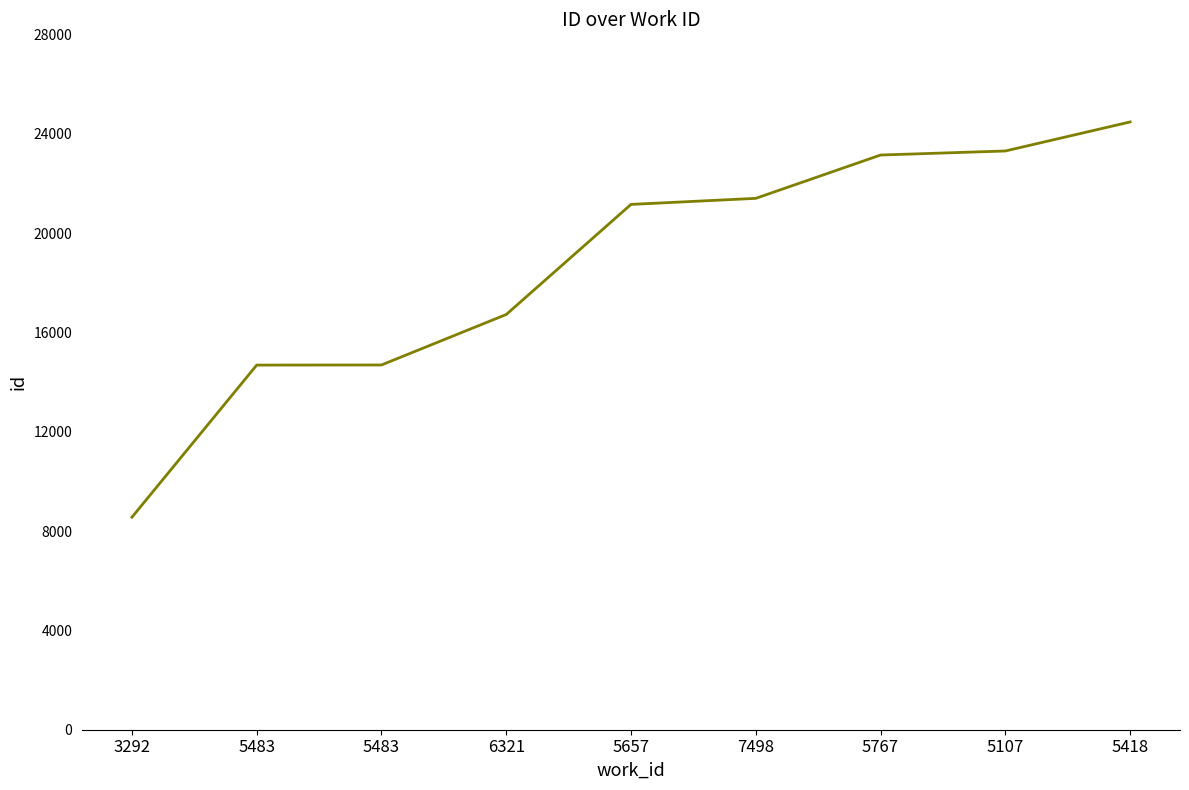

Does the chart display data point markers on the line(s)?

No